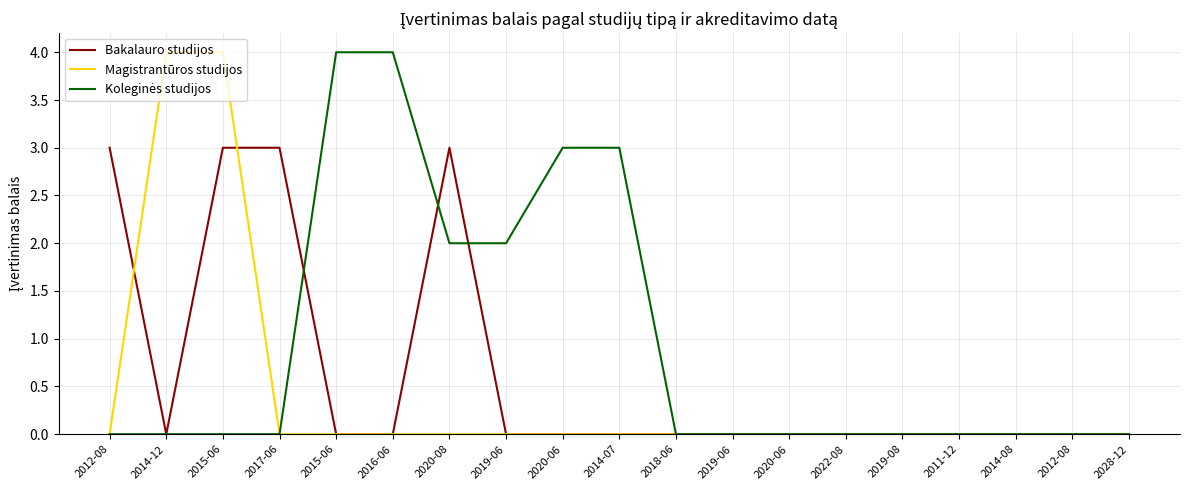

Does the chart display data point markers on the line(s)?

No